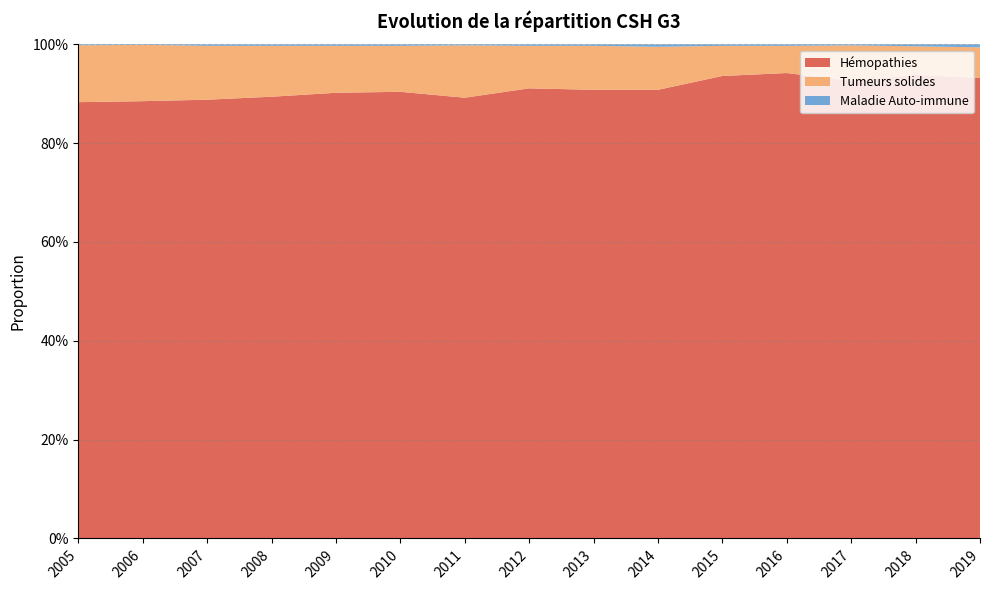

Reading right to left, list all the values displayed in this chart.

Hémopathies: 2019=0.9	2018=0.9	2017=0.9	2016=0.9	2015=0.9	2014=0.9	2013=0.9	2012=0.9	2011=0.9	2010=0.9	2009=0.9	2008=0.9	2007=0.9	2006=0.9	2005=0.9
Tumeurs solides: 2019=0.1	2018=0.1	2017=0.1	2016=0.1	2015=0.1	2014=0.1	2013=0.1	2012=0.1	2011=0.1	2010=0.1	2009=0.1	2008=0.1	2007=0.1	2006=0.1	2005=0.1
Maladie Auto-immune: 2019=0.0	2018=0.0	2017=0.0	2016=0.0	2015=0.0	2014=0.0	2013=0.0	2012=0.0	2011=0.0	2010=0.0	2009=0.0	2008=0.0	2007=0.0	2006=0.0	2005=0.0